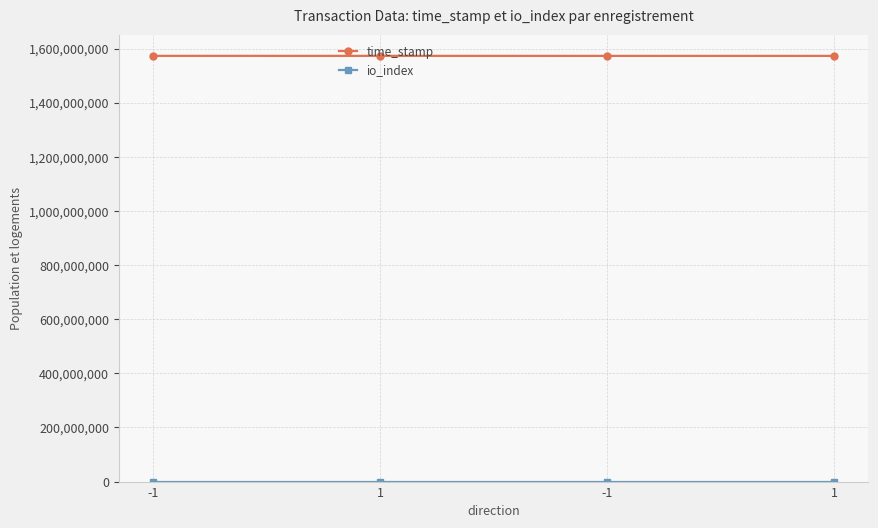

What is the greatest value displayed?

1573200352